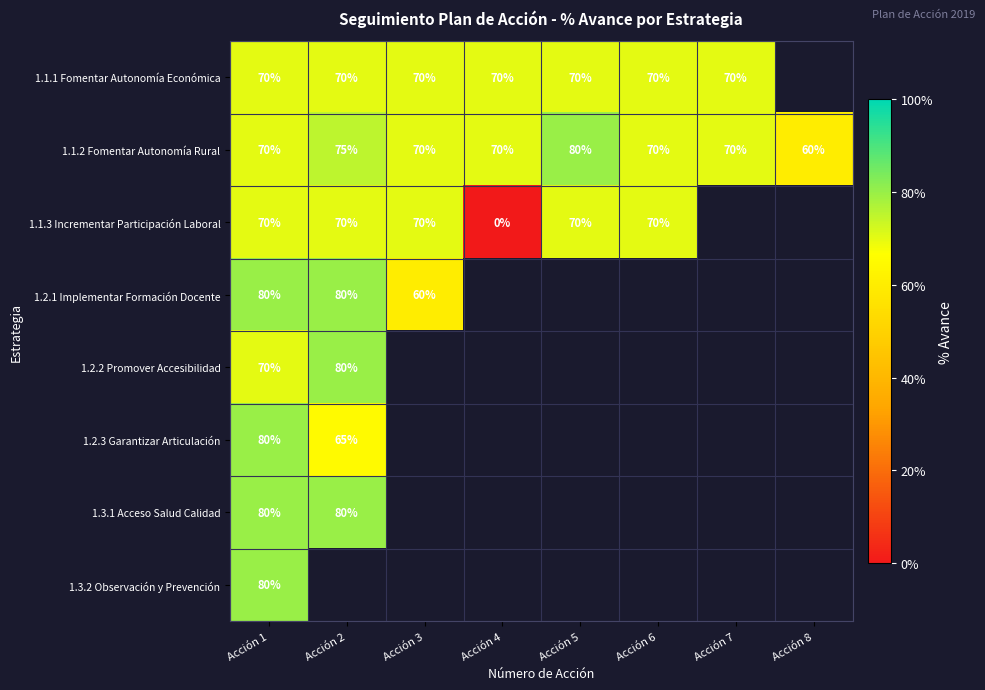

The value of 1.2.3 Garantizar Articulación at Acción 2 is 65.0. True or false?

True